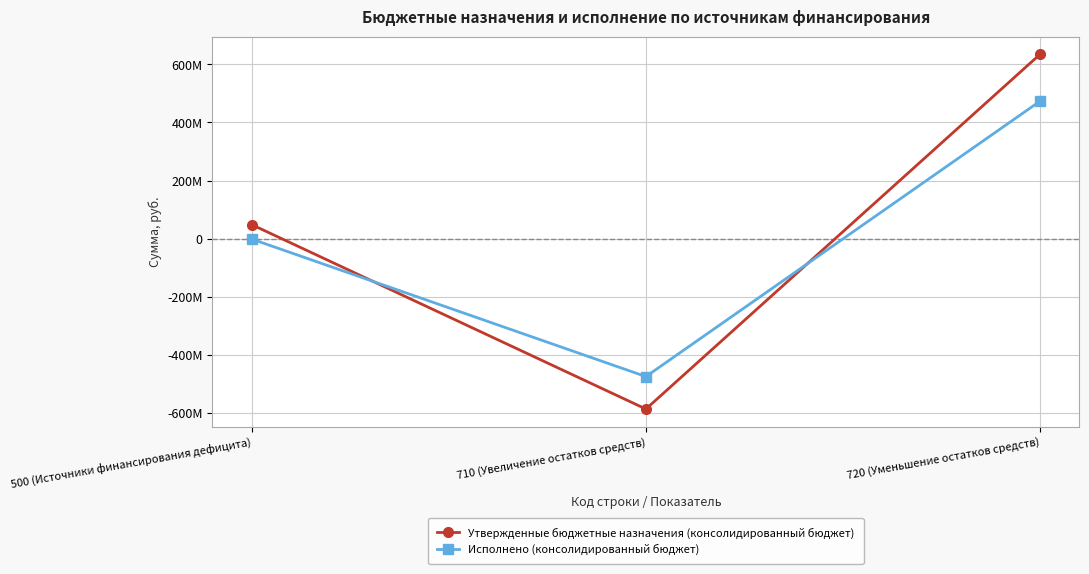

Is the value of Утвержденные бюджетные назначения (консолидированный бюджет) at 720 (Уменьшение остатков средств) greater than the value of Исполнено (консолидированный бюджет) at 500 (Источники финансирования дефицита)?

Yes